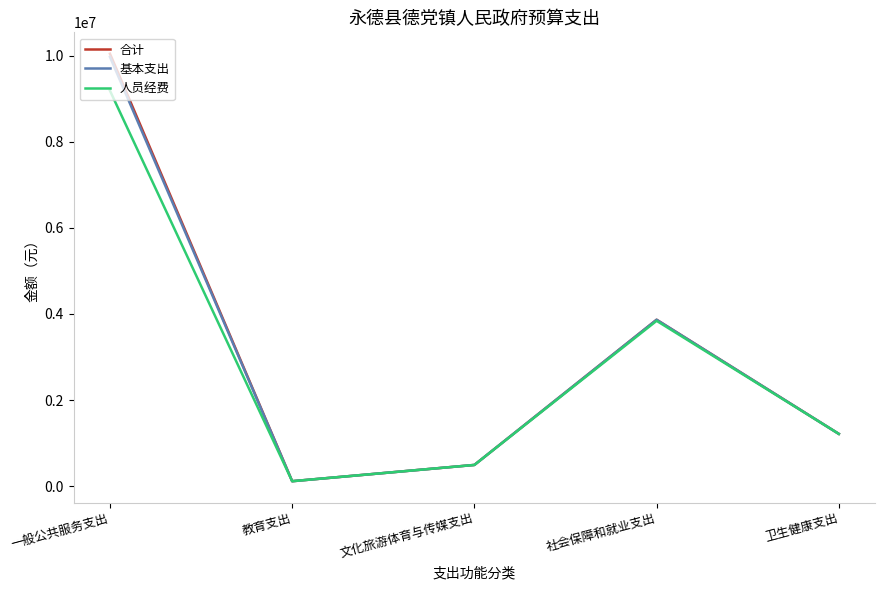

What value does the 基本支出 series have at 一般公共服务支出?

9968773.9